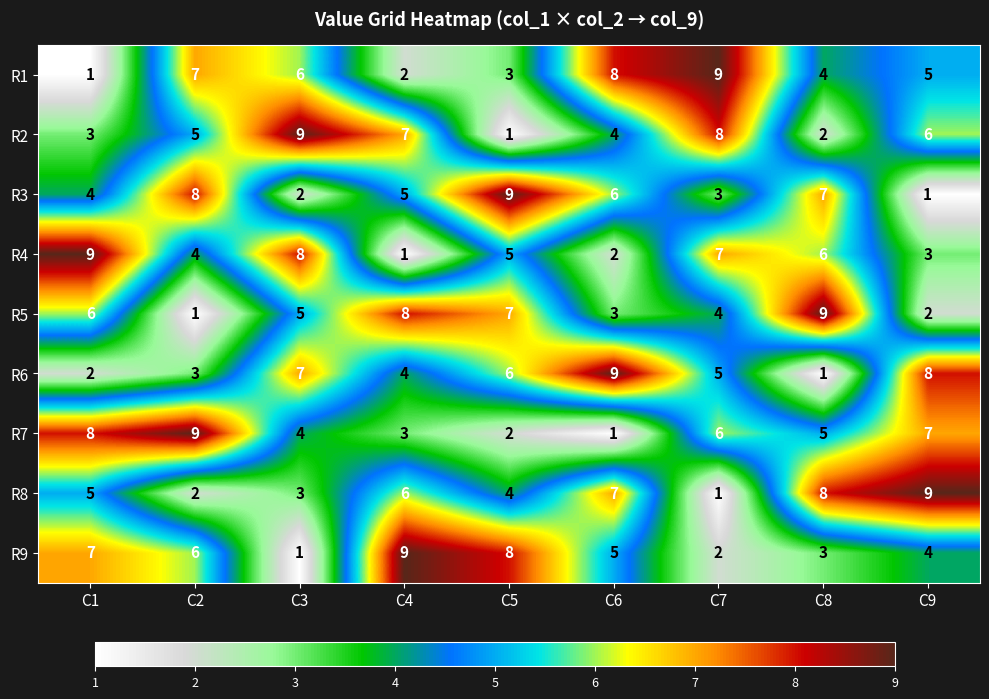

Rank the series at C7 from highest to lowest value.

R1, R2, R4, R7, R6, R5, R3, R9, R8